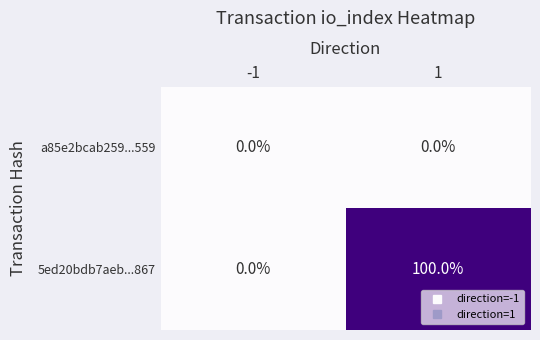

How many distinct data groups are displayed?

2